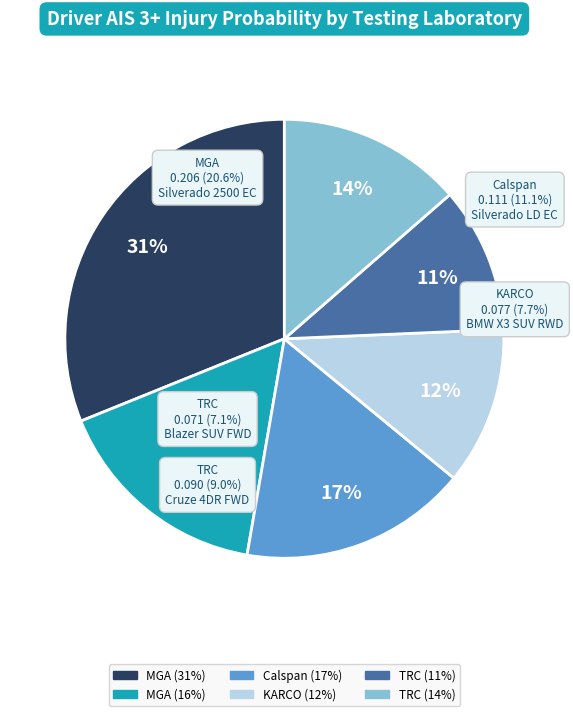

To the nearest percent, what is the difference between the largest and smallest slice percentages?

20%